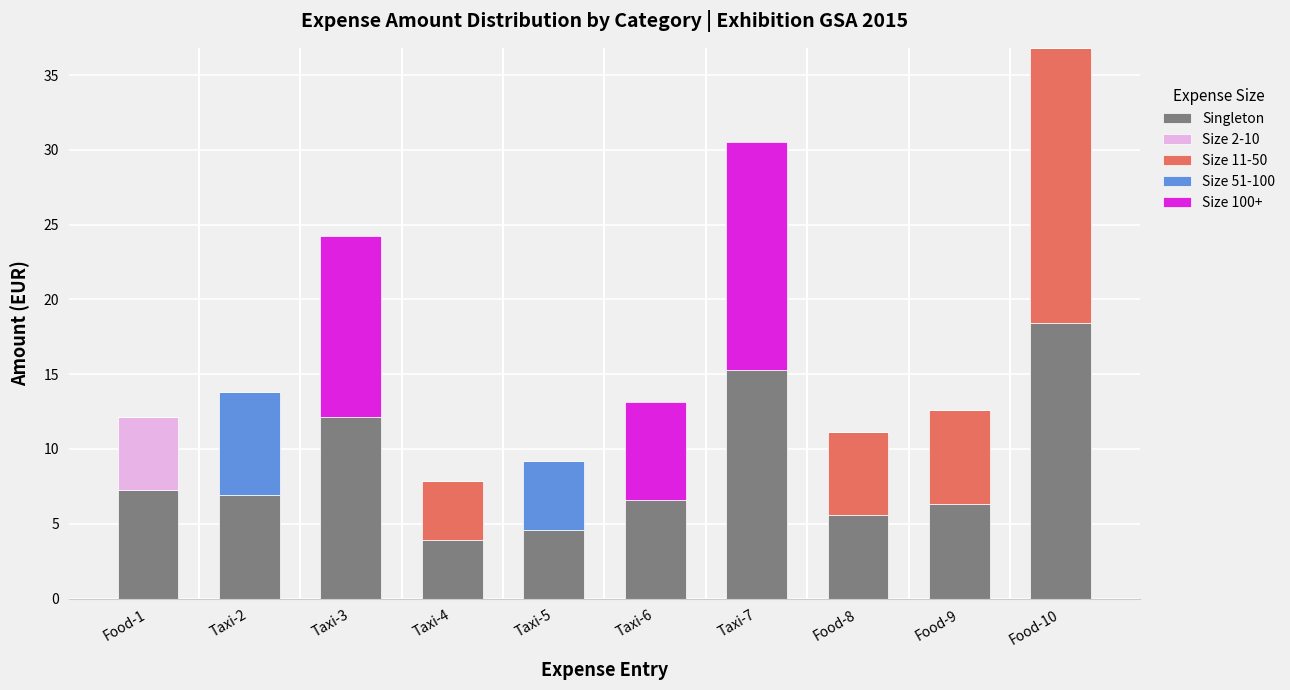

What are all the series names shown in the legend?

Singleton, Size 2-10, Size 11-50, Size 51-100, Size 100+